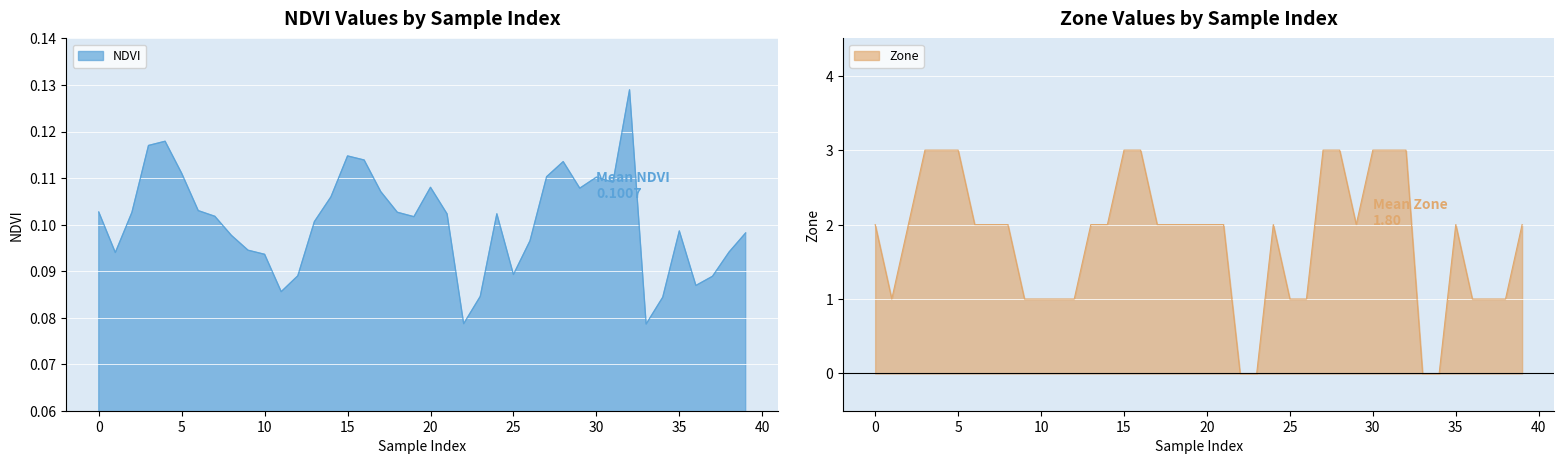

Reading left to right, list all the values displayed in this chart.

NDVI: 0=0.1	1=0.1	2=0.1	3=0.1	4=0.1	5=0.1	6=0.1	7=0.1	8=0.1	9=0.1	10=0.1	11=0.1	12=0.1	13=0.1	14=0.1	15=0.1	16=0.1	17=0.1	18=0.1	19=0.1	20=0.1	21=0.1	22=0.1	23=0.1	24=0.1	25=0.1	26=0.1	27=0.1	28=0.1	29=0.1	30=0.1	31=0.1	32=0.1	33=0.1	34=0.1	35=0.1	36=0.1	37=0.1	38=0.1	39=0.1
Zone: 0=2.0	1=1.0	2=2.0	3=3.0	4=3.0	5=3.0	6=2.0	7=2.0	8=2.0	9=1.0	10=1.0	11=1.0	12=1.0	13=2.0	14=2.0	15=3.0	16=3.0	17=2.0	18=2.0	19=2.0	20=2.0	21=2.0	22=0.0	23=0.0	24=2.0	25=1.0	26=1.0	27=3.0	28=3.0	29=2.0	30=3.0	31=3.0	32=3.0	33=0.0	34=0.0	35=2.0	36=1.0	37=1.0	38=1.0	39=2.0